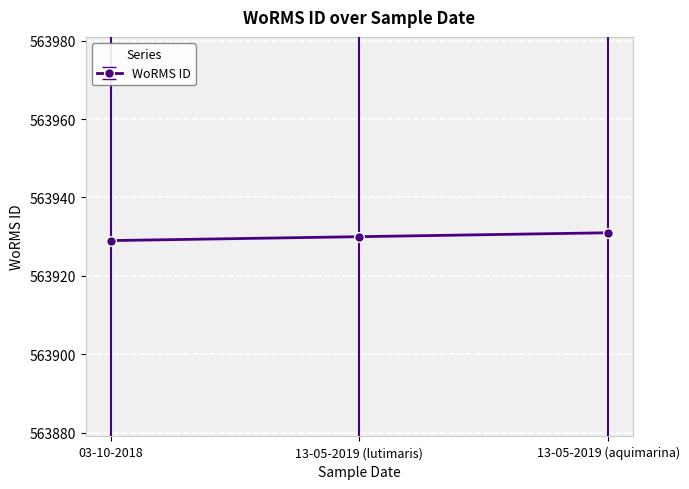

What is the difference between the second highest and minimum values?

1